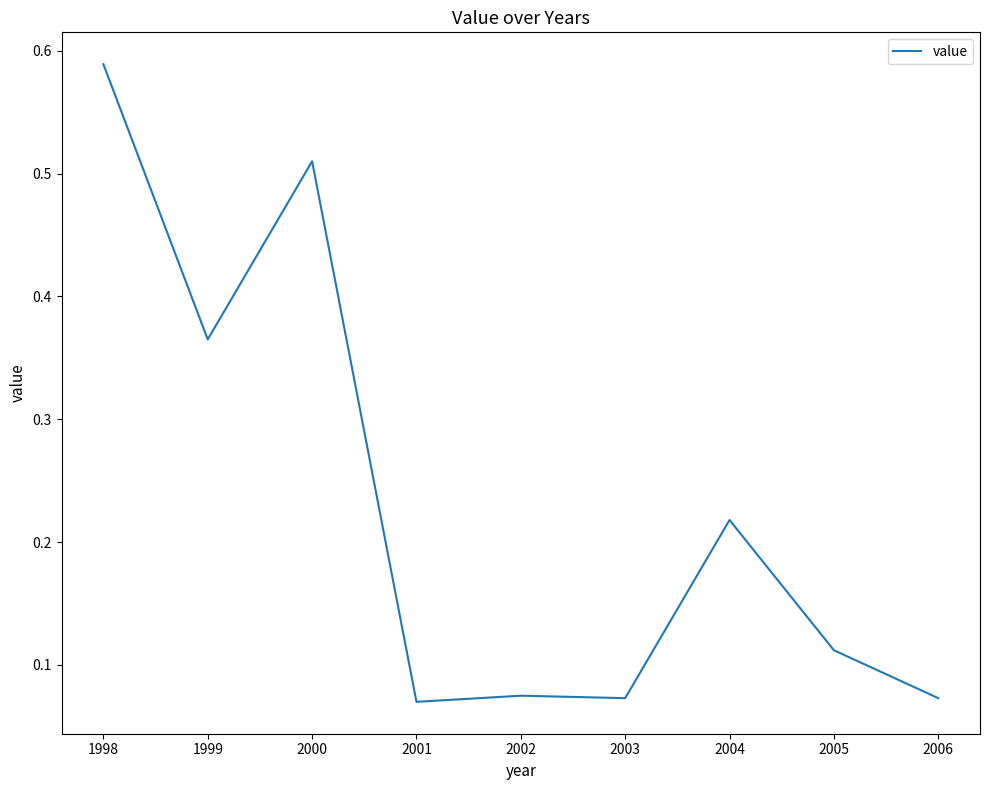

The value at 2001 is 0.0. True or false?

False